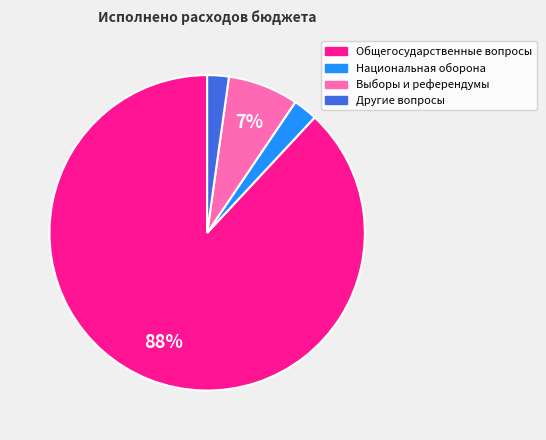

Count the number of slices in the pie.

4